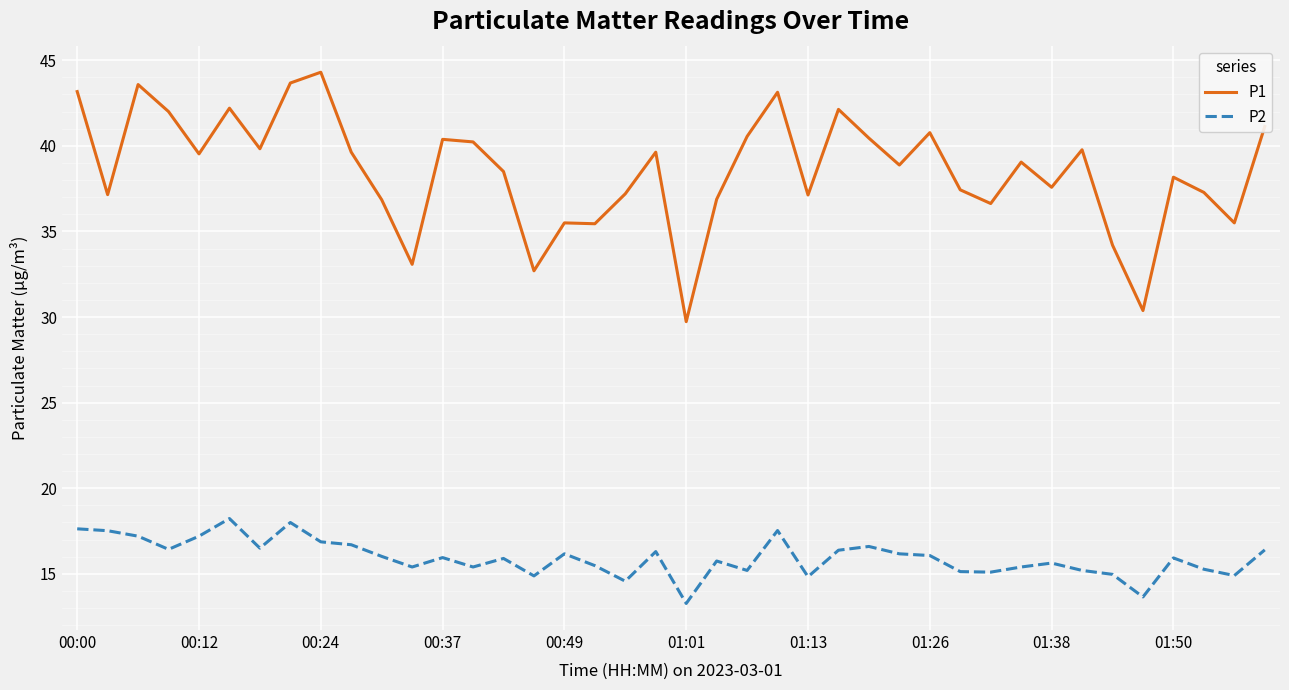

In P1, how many points are lower than both neighbors (excluding endpoints)?

13